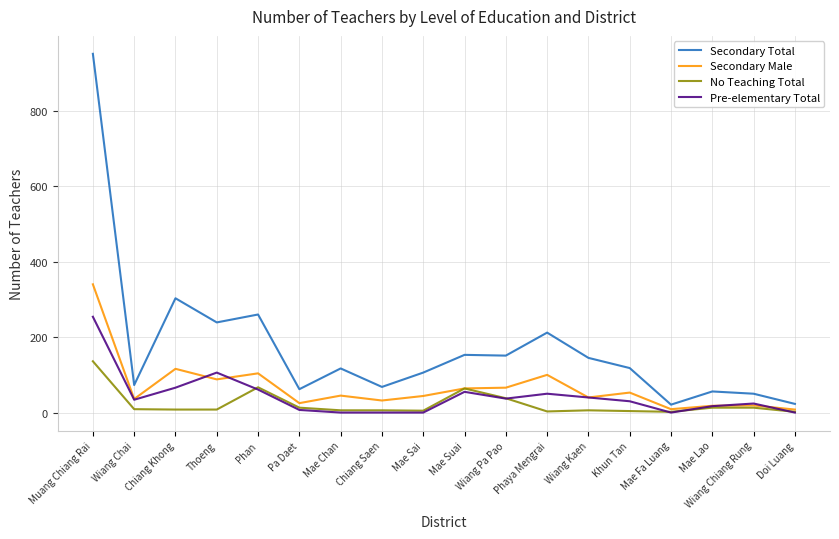

What is the sum of the No Teaching Total values at Mae Sai and Pa Daet?

18